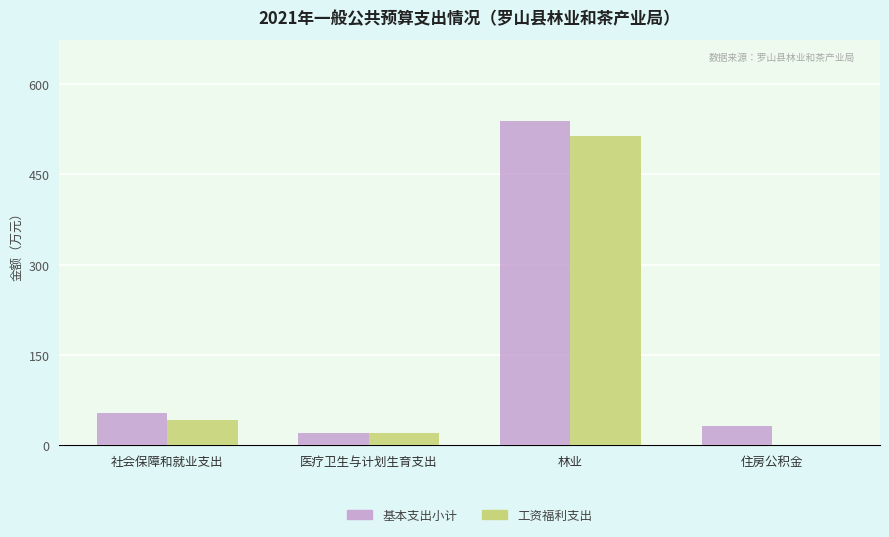

Which label corresponds to the largest value in the chart?

林业